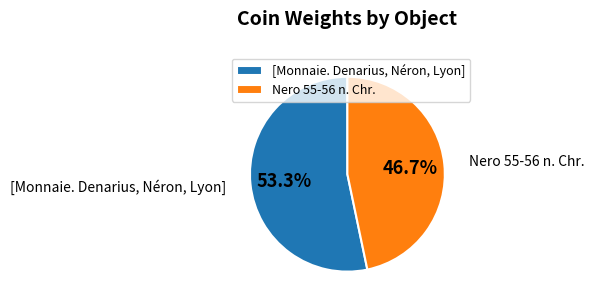

Rank the categories by value from highest to lowest.

[Monnaie. Denarius, Néron, Lyon], Nero 55-56 n. Chr.